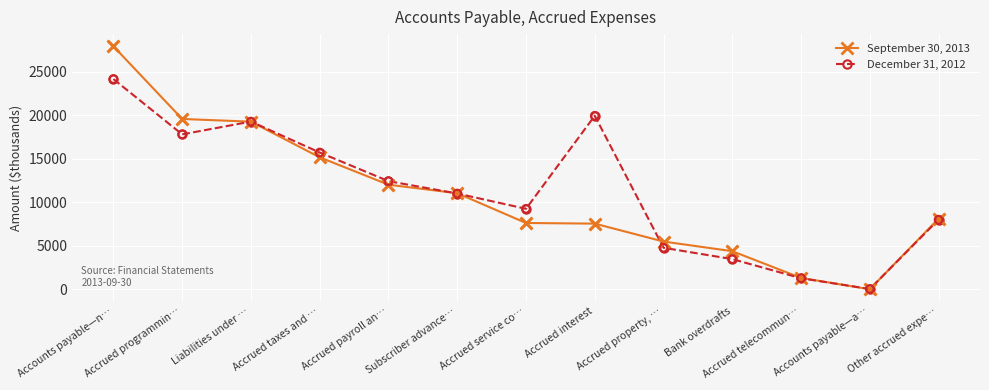

What is the total value across all series at Bank overdrafts?

7837